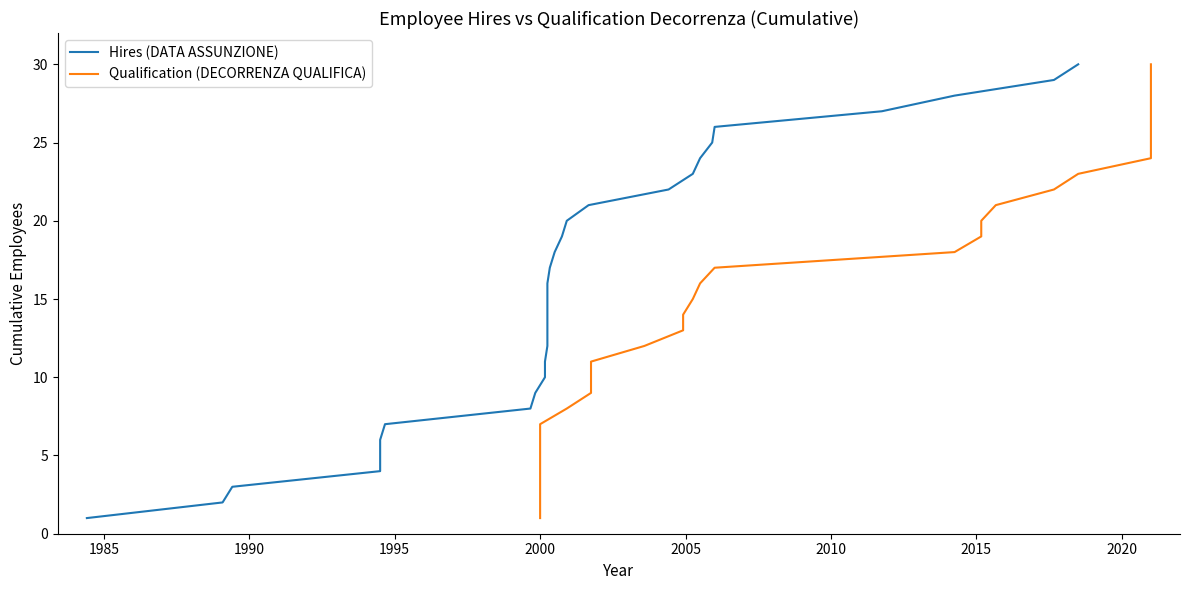

Does the chart have visible grid lines?

No